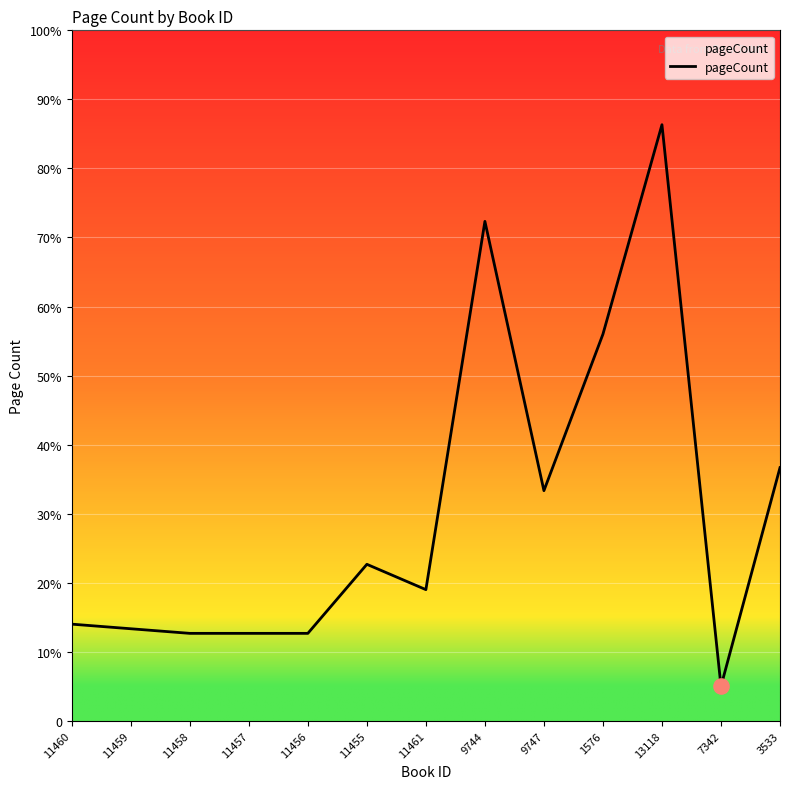

Which has a higher value, 11461 or 9747?

9747